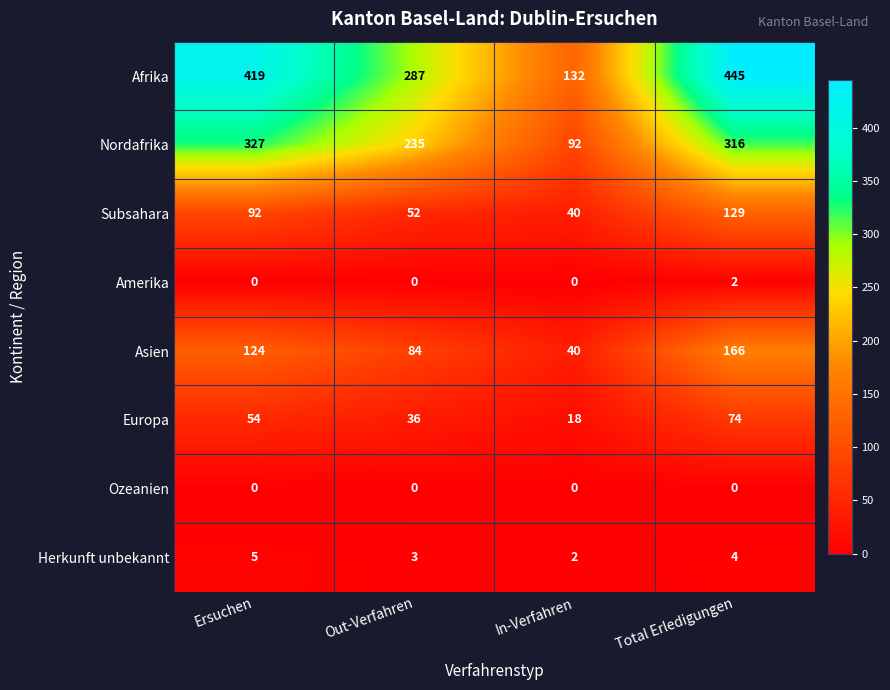

True or false: Nordafrika has a value of 27 at In-Verfahren.

False